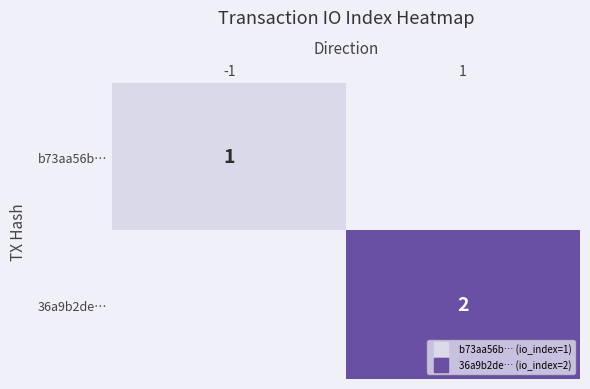

At -1, list the series in order from largest to smallest.

b73aa56b…, 36a9b2de…